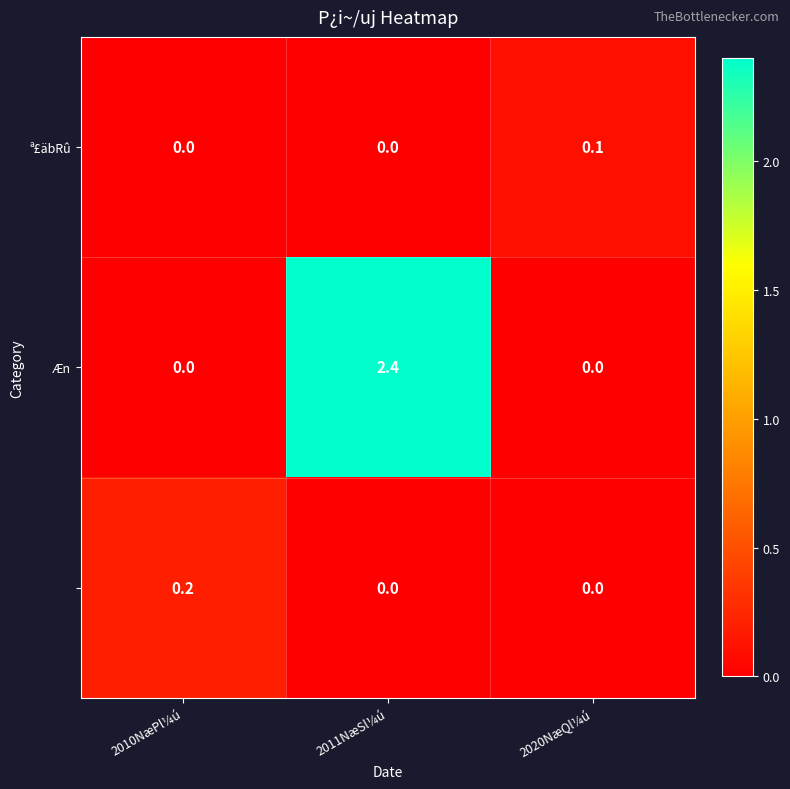

Which category has the highest value across all series?

2011NæSl¼ú